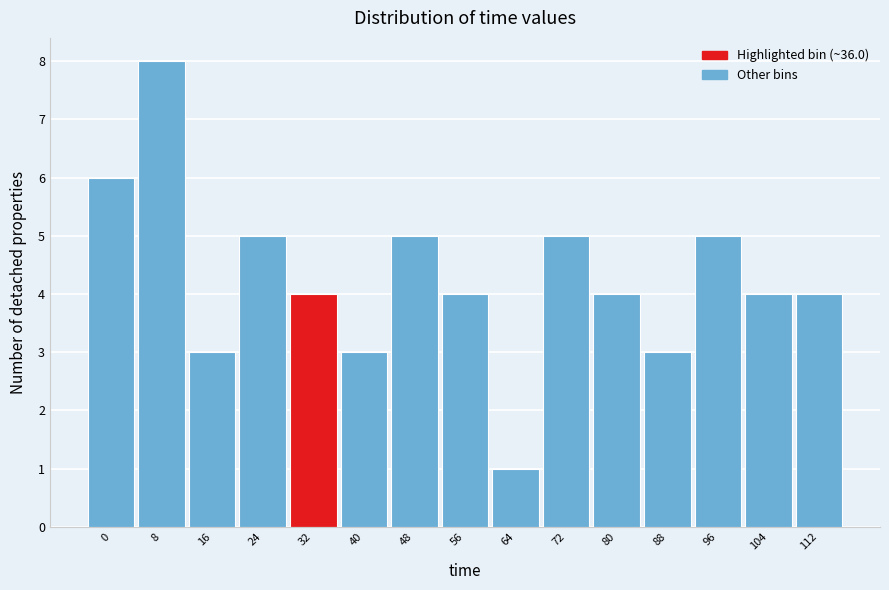

Reading left to right, what are all the values shown in this chart?

0=6	8=8	16=3	24=5	32=4	40=3	48=5	56=4	64=1	72=5	80=4	88=3	96=5	104=4	112=4